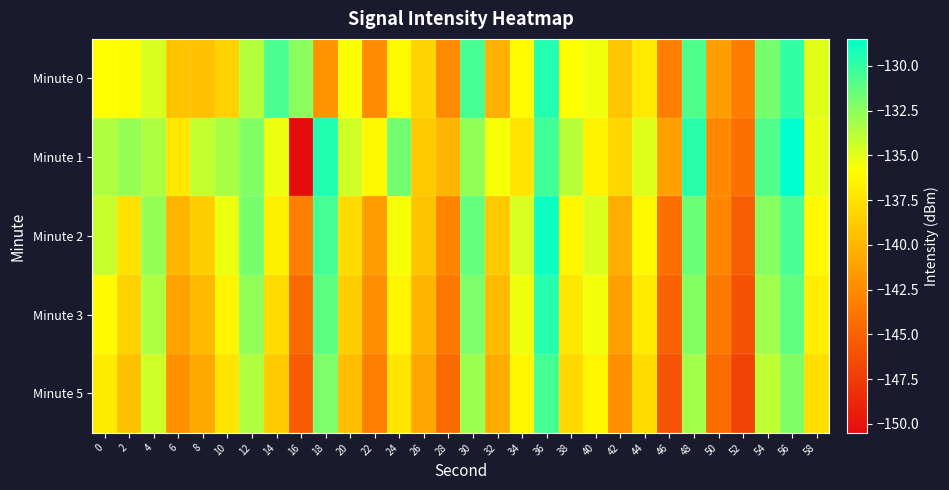

Which category has the lowest value across all series?

16